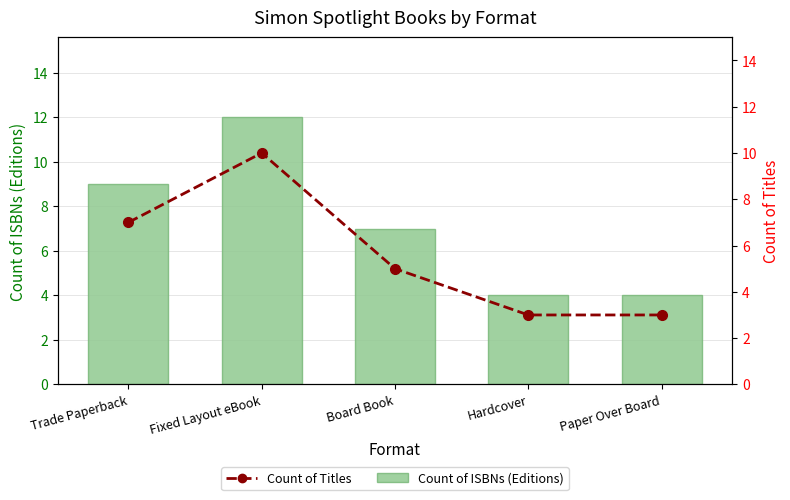

At which category is the sum across all series the highest?

Fixed Layout eBook